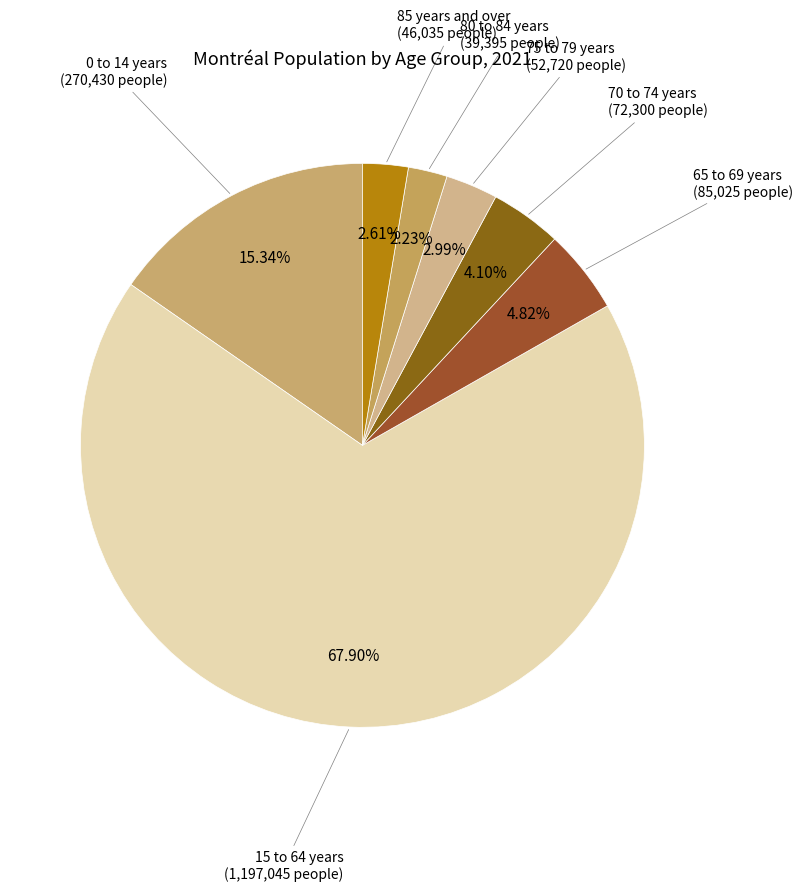

Is there a majority slice in this chart?

Yes